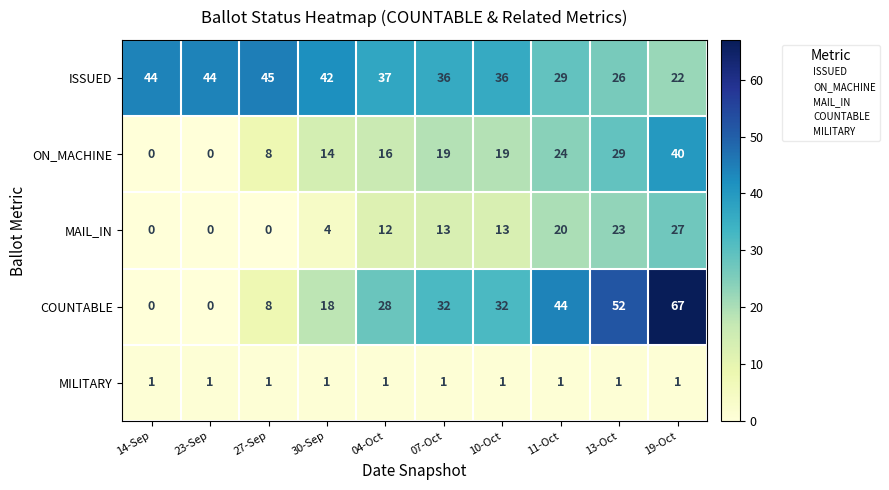

Rank the series by their average value, from highest to lowest.

ISSUED, COUNTABLE, ON_MACHINE, MAIL_IN, MILITARY